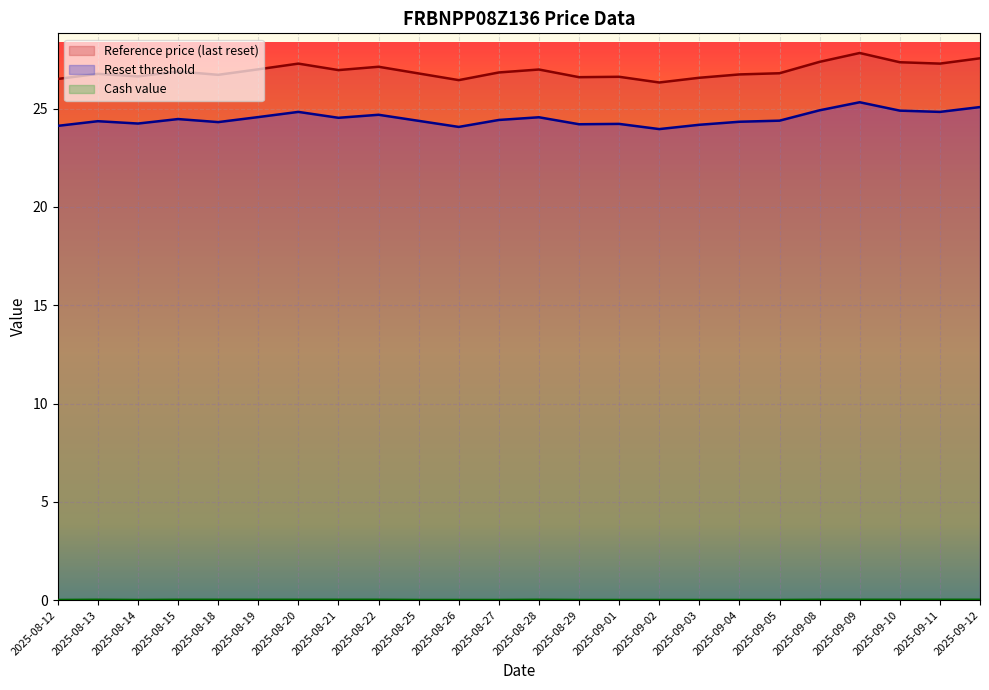

The Reset threshold series shows 24.4 at 2025-08-13. True or false?

True